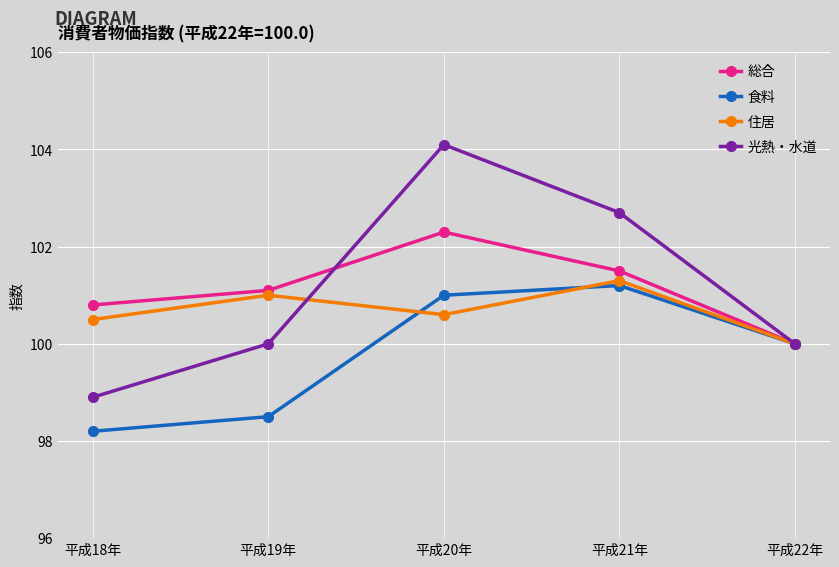

How many data points does each series have?

5